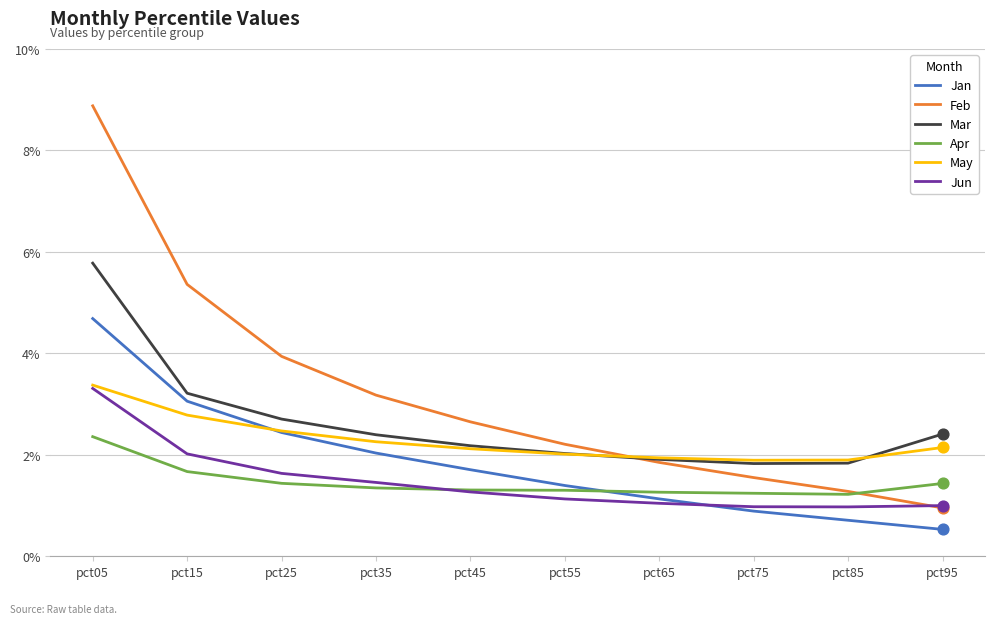

What is the total value across all series at pct35?

12.7